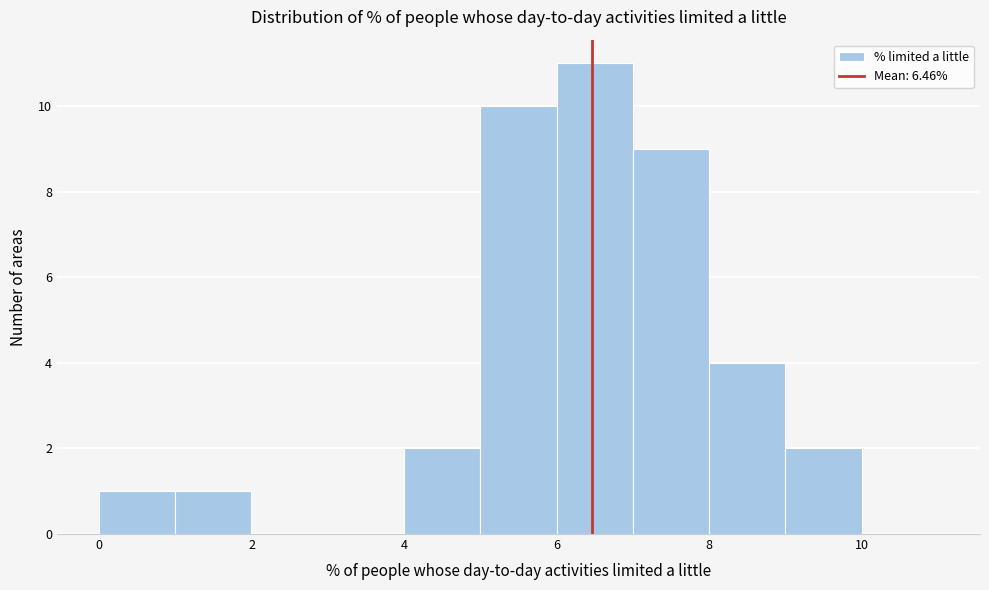

Reading left to right, list every bar in this chart as the range it spans on the x-axis followed by its height. The values are not printed on the chart, so give them approximately, as read against the axis.

0 to 1: 1
1 to 2: 1
2 to 3: 0
3 to 4: 0
4 to 5: 2
5 to 6: 10
6 to 7: 11
7 to 8: 9
8 to 9: 4
9 to 10: 2
10 to 11: 0